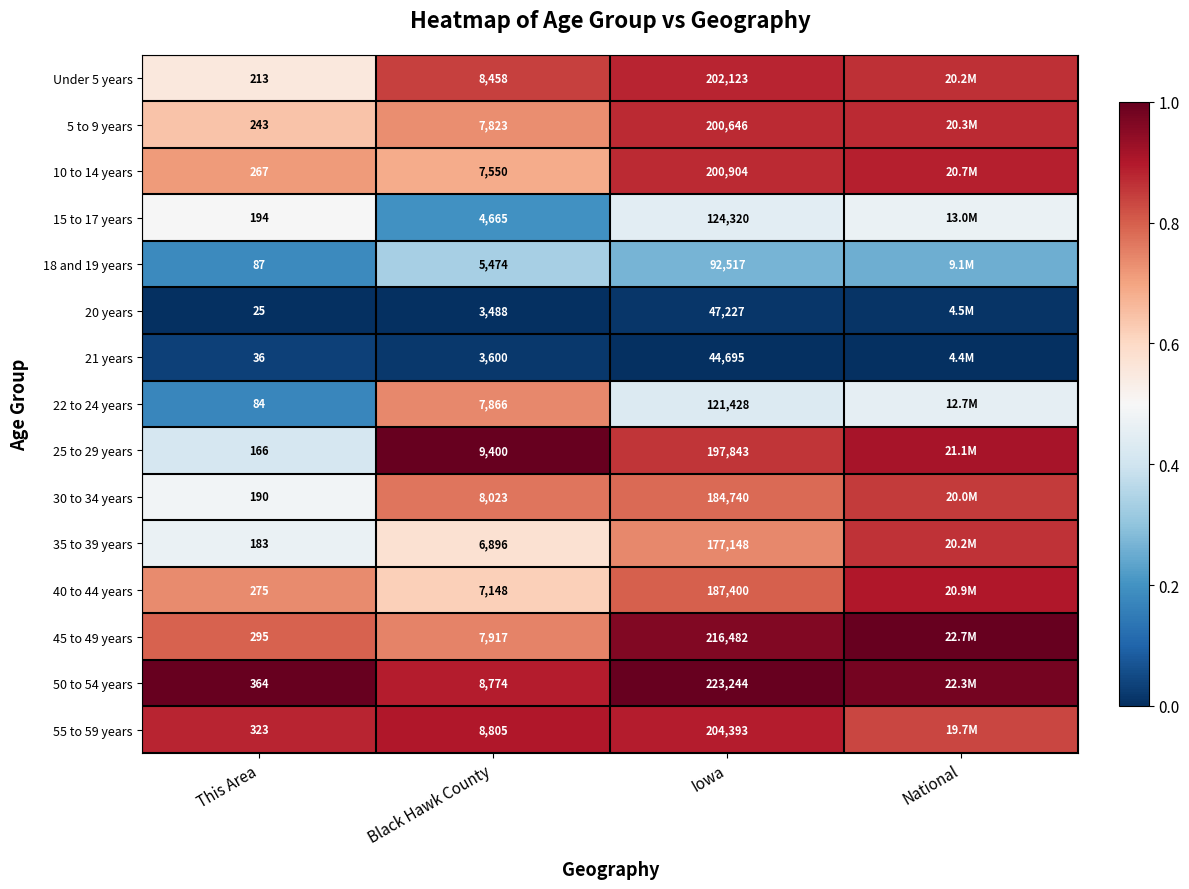

At which label does 21 years reach its minimum?

Iowa